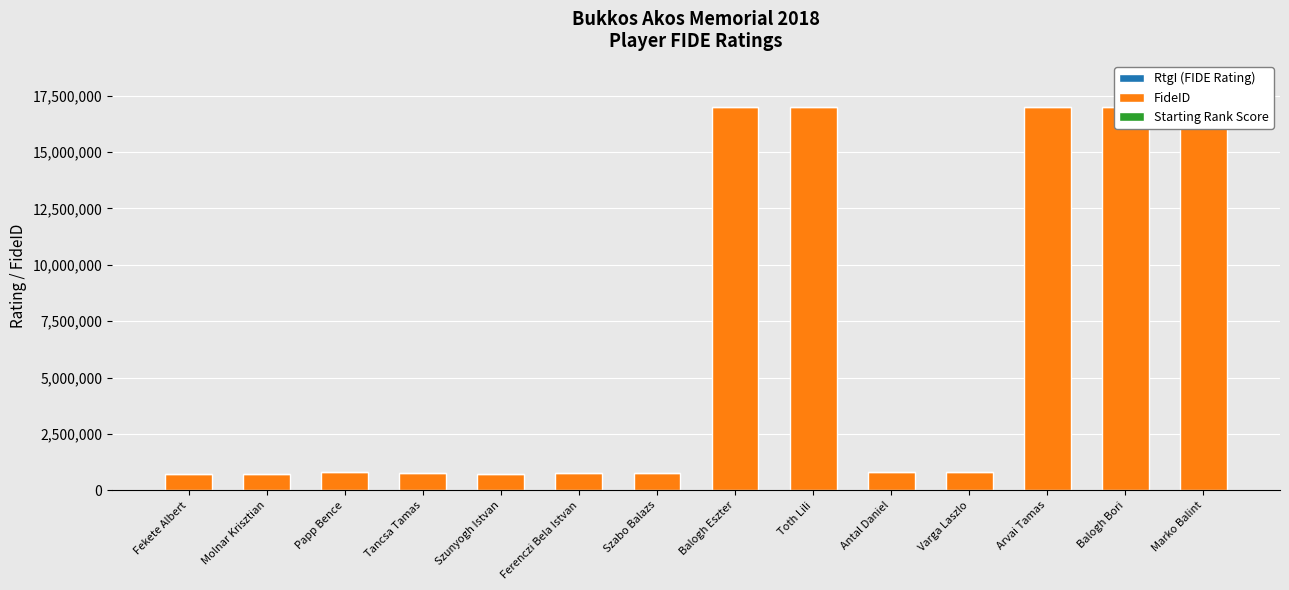

What position from the left is Molnar Krisztian?

2